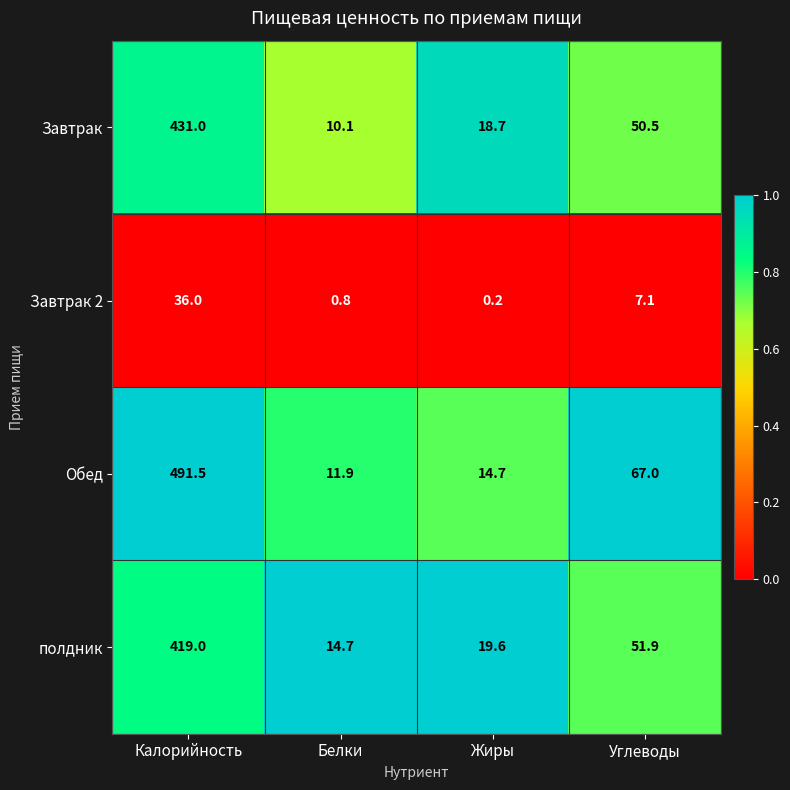

What is the total value across all series at Калорийность?

1377.5